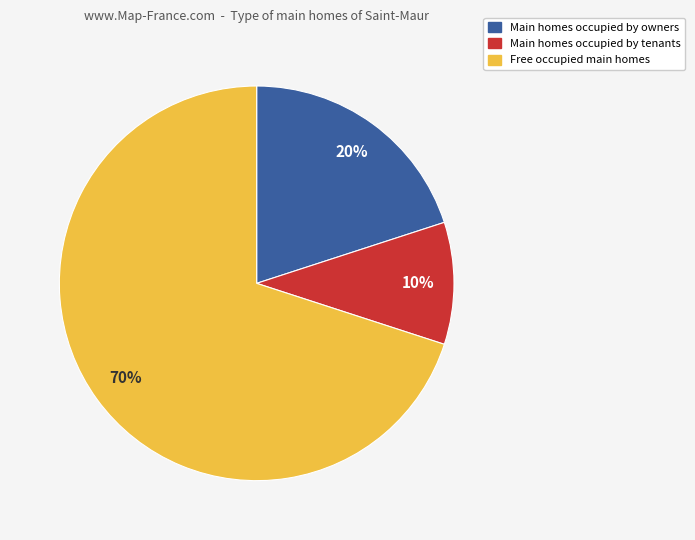

To the nearest percent, what is the average slice percentage?

33%